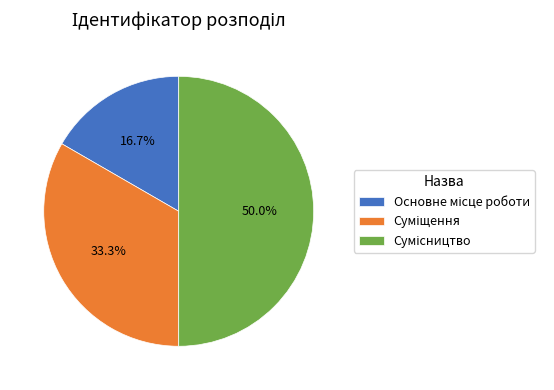

To the nearest percent, what percentage of the pie is Основне місце роботи?

17%